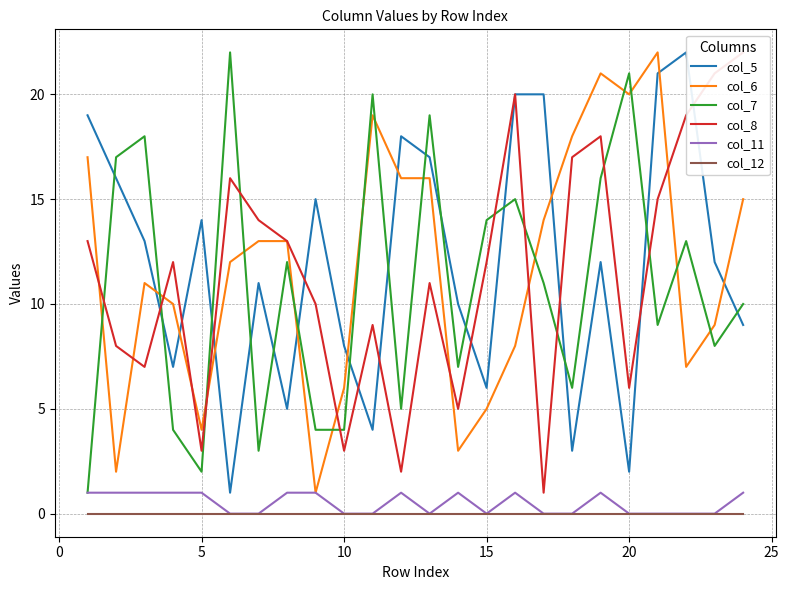

Reading left to right, transcribe all the data shown in this chart.

col_5: 19	16	13	7	14	1	11	5	15	8	4	18	17	10	6	20	20	3	12	2	21	22	12	9
col_6: 17	2	11	10	4	12	13	13	1	6	19	16	16	3	5	8	14	18	21	20	22	7	9	15
col_7: 1	17	18	4	2	22	3	12	4	4	20	5	19	7	14	15	11	6	16	21	9	13	8	10
col_8: 13	8	7	12	3	16	14	13	10	3	9	2	11	5	12	20	1	17	18	6	15	19	21	22
col_11: 1	1	1	1	1	0	0	1	1	0	0	1	0	1	0	1	0	0	1	0	0	0	0	1
col_12: 0	0	0	0	0	0	0	0	0	0	0	0	0	0	0	0	0	0	0	0	0	0	0	0